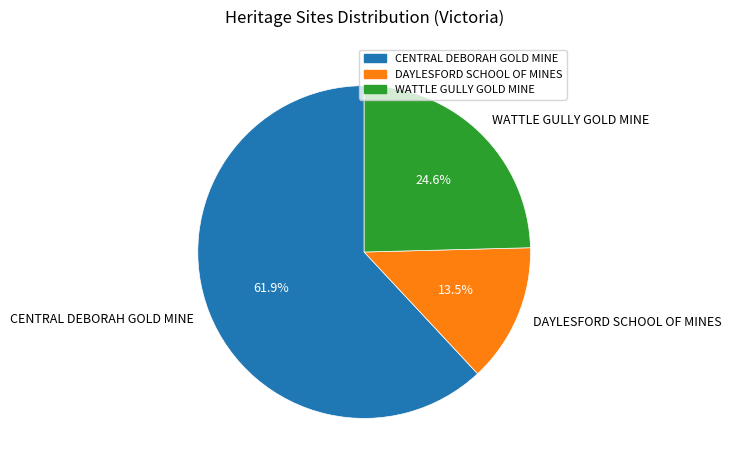

Is there a majority slice in this chart?

Yes